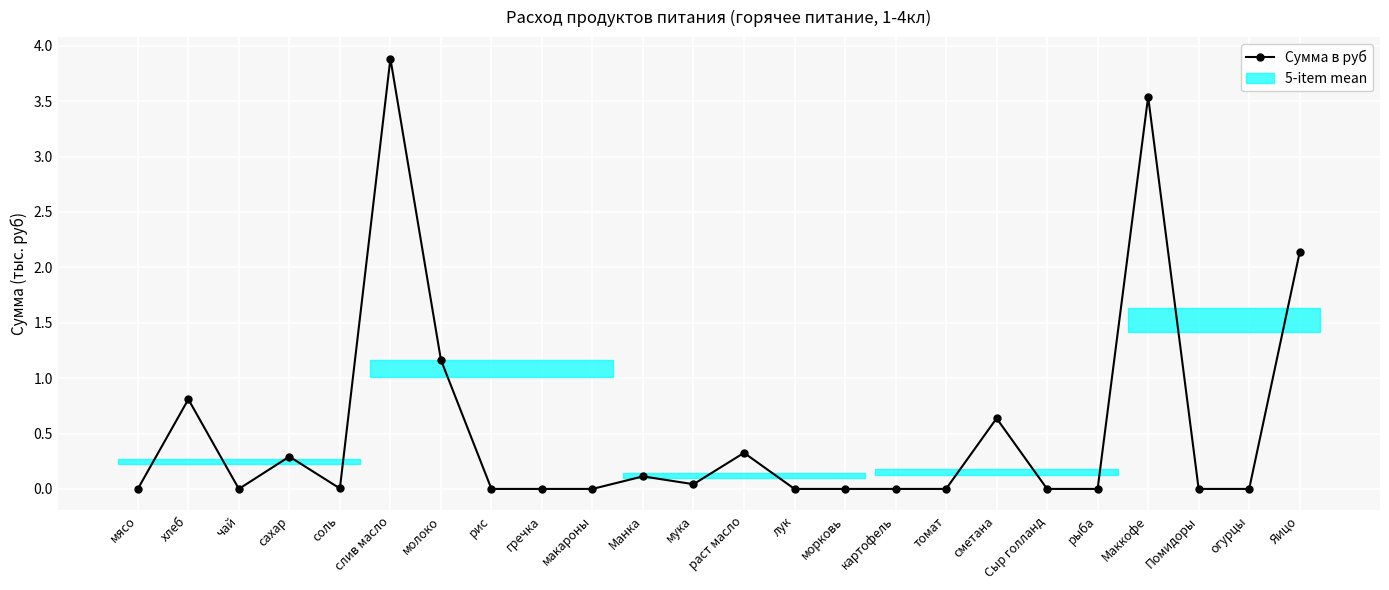

Reading left to right, what are all the values shown in this chart?

0.0	0.8	0.0	0.3	0.0	3.9	1.2	0.0	0.0	0.0	0.1	0.0	0.3	0.0	0.0	0.0	0.0	0.6	0.0	0.0	3.5	0.0	0.0	2.1